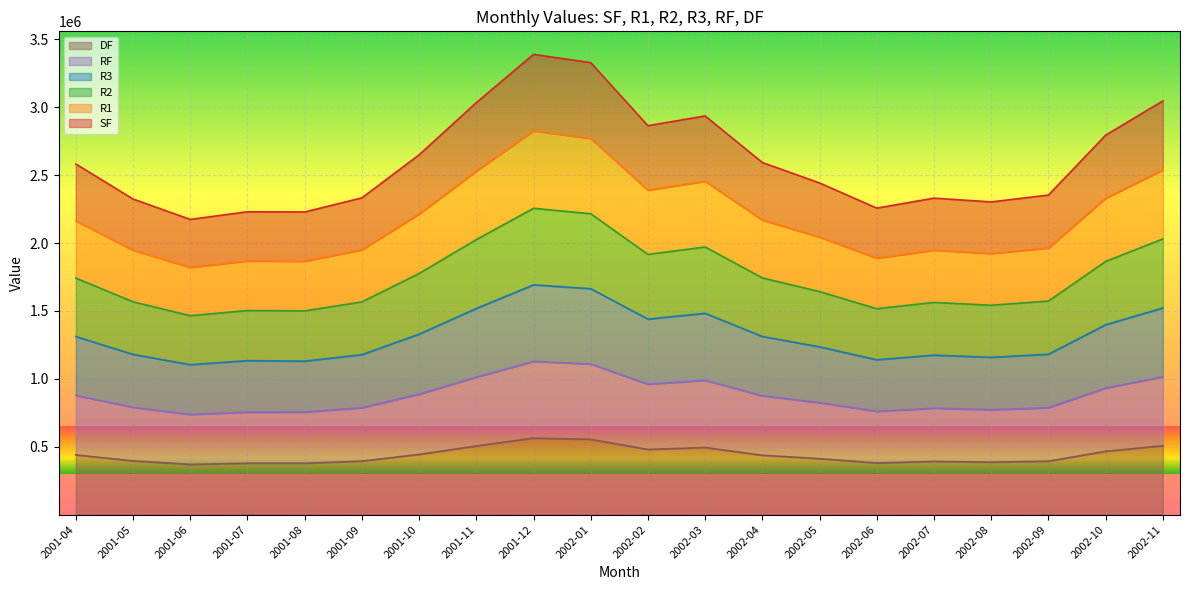

True or false: DF and R3 cross at least once.

False